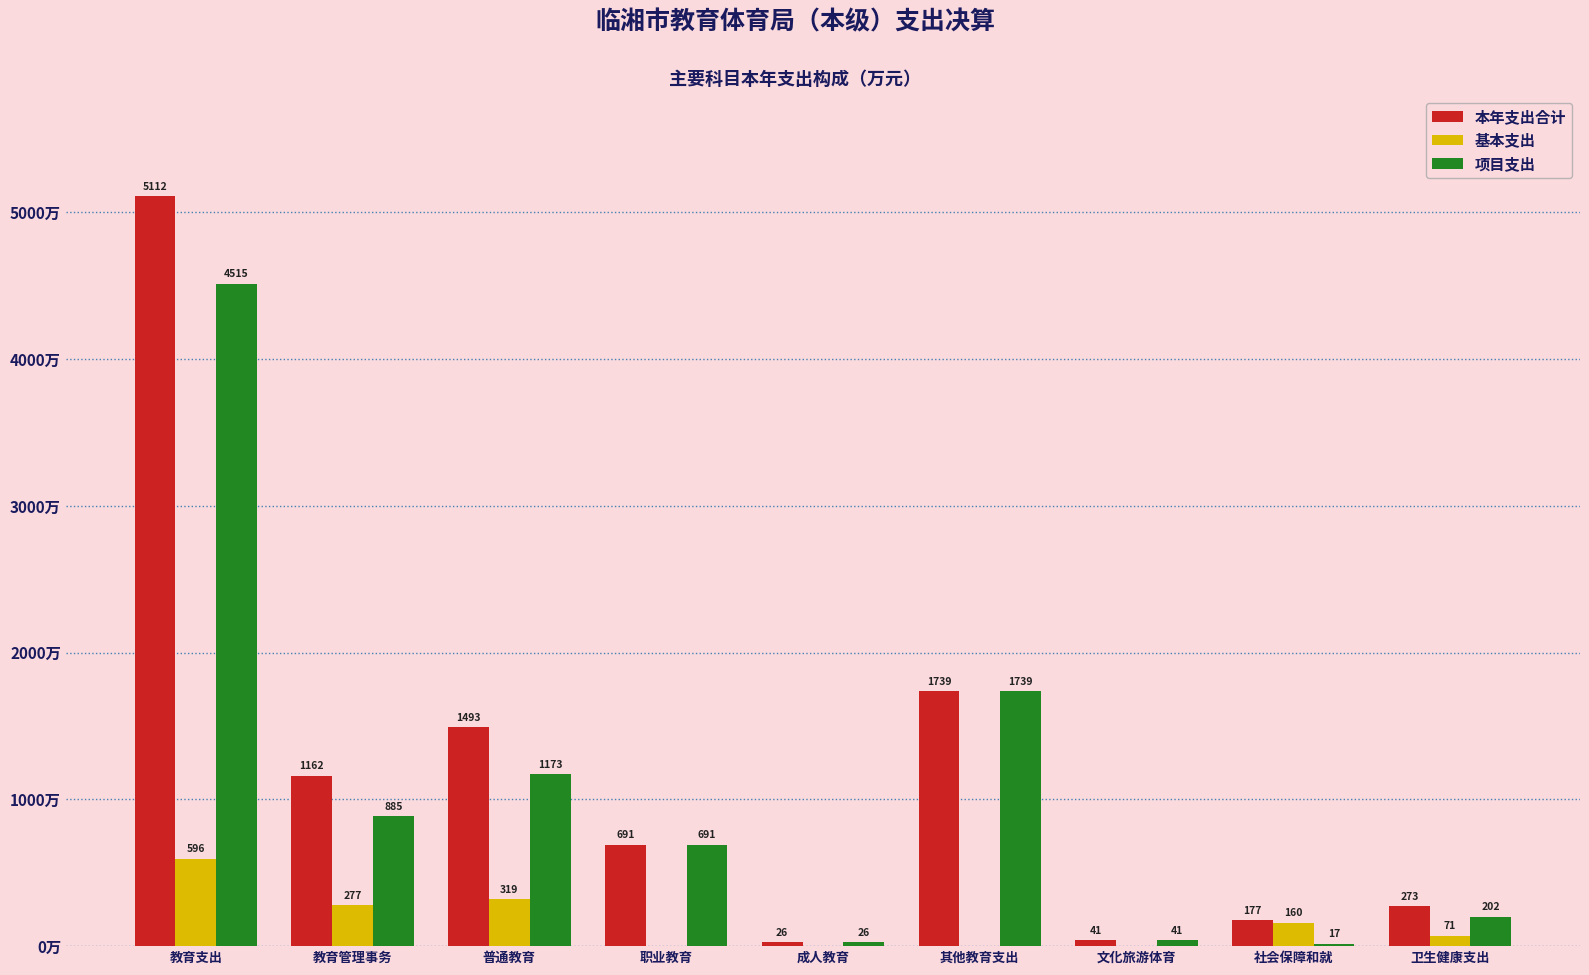

At which category is the sum across all series the highest?

教育支出